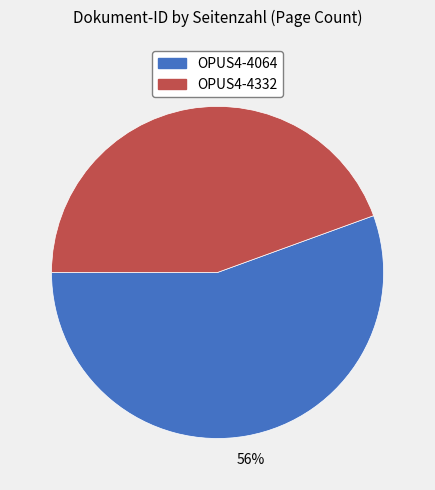

To the nearest percent, what portion does OPUS4-4332 represent?

44%